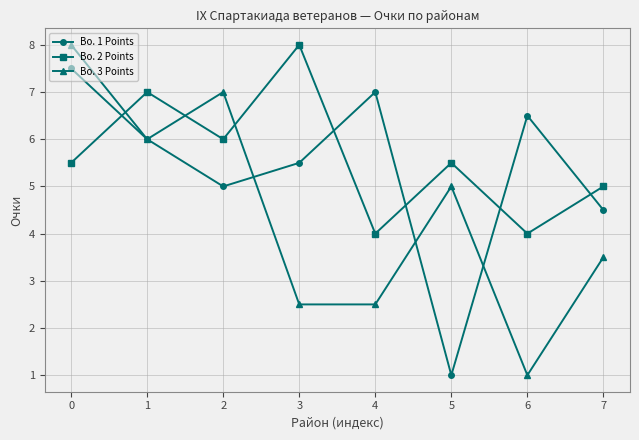

How many distinct data groups are displayed?

3